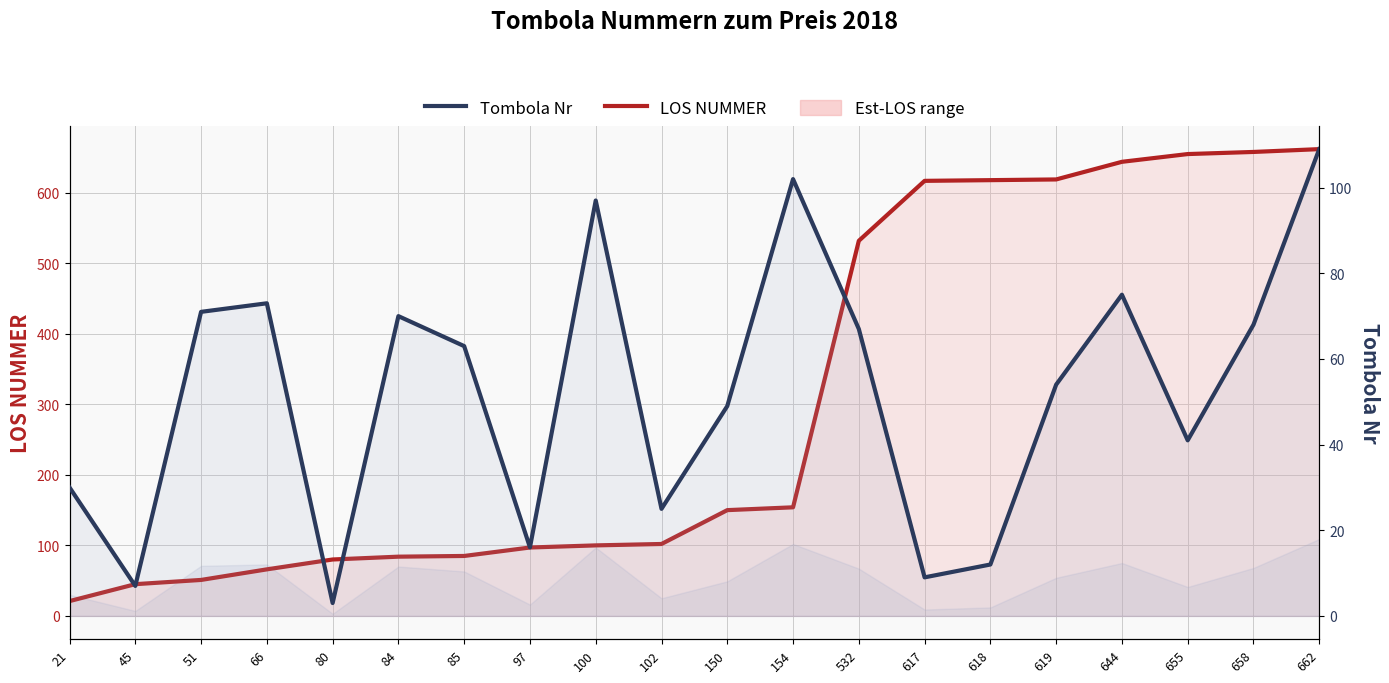

What is the lowest value of the Tombola Nr series?

3